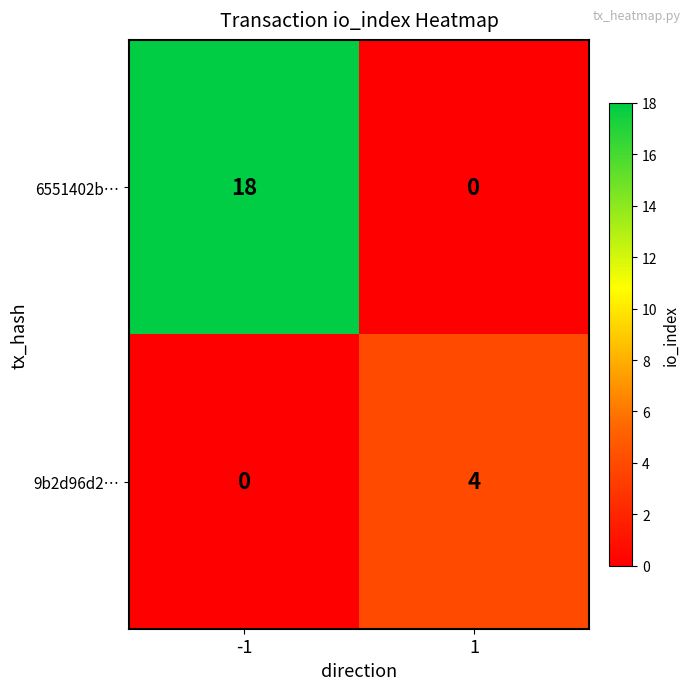

The 9b2d96d2… series shows 4 at 1. True or false?

True